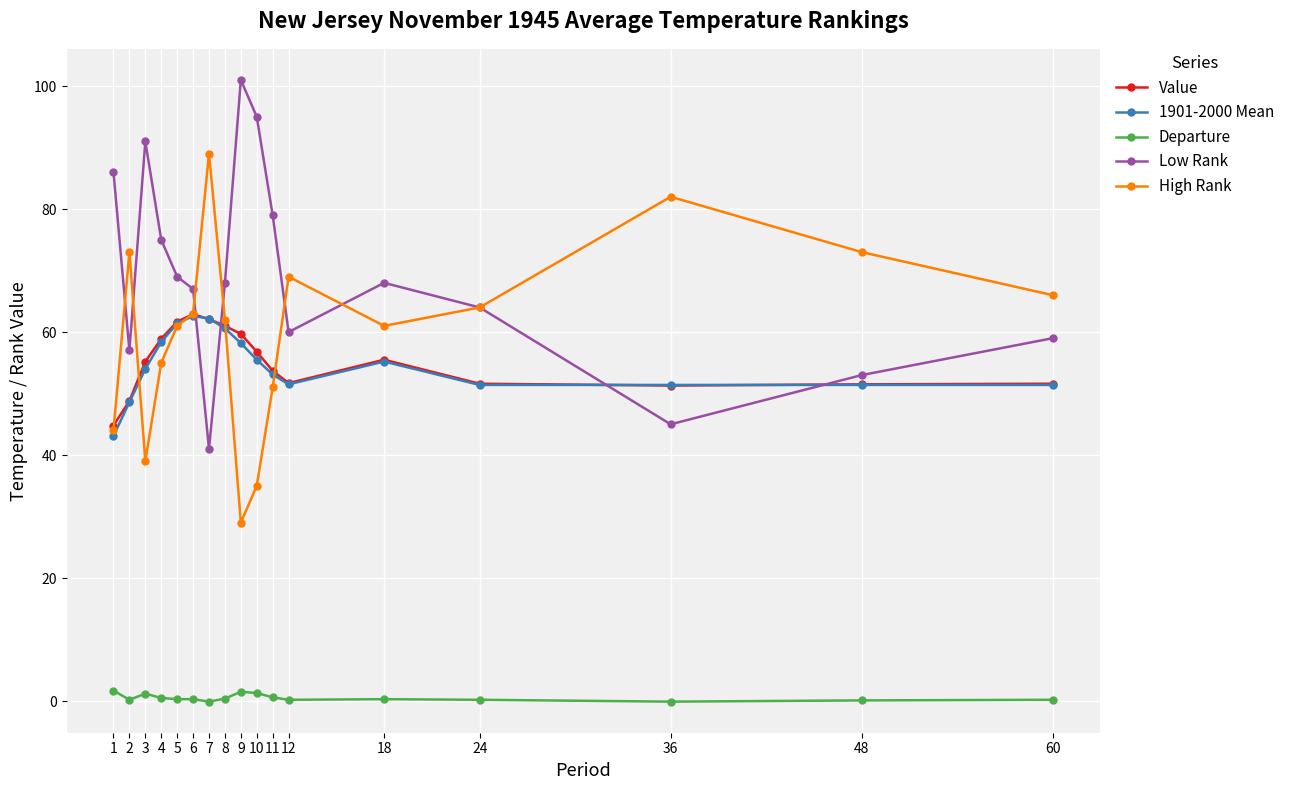

True or false: Low Rank has more than 2 interior local peaks.

True